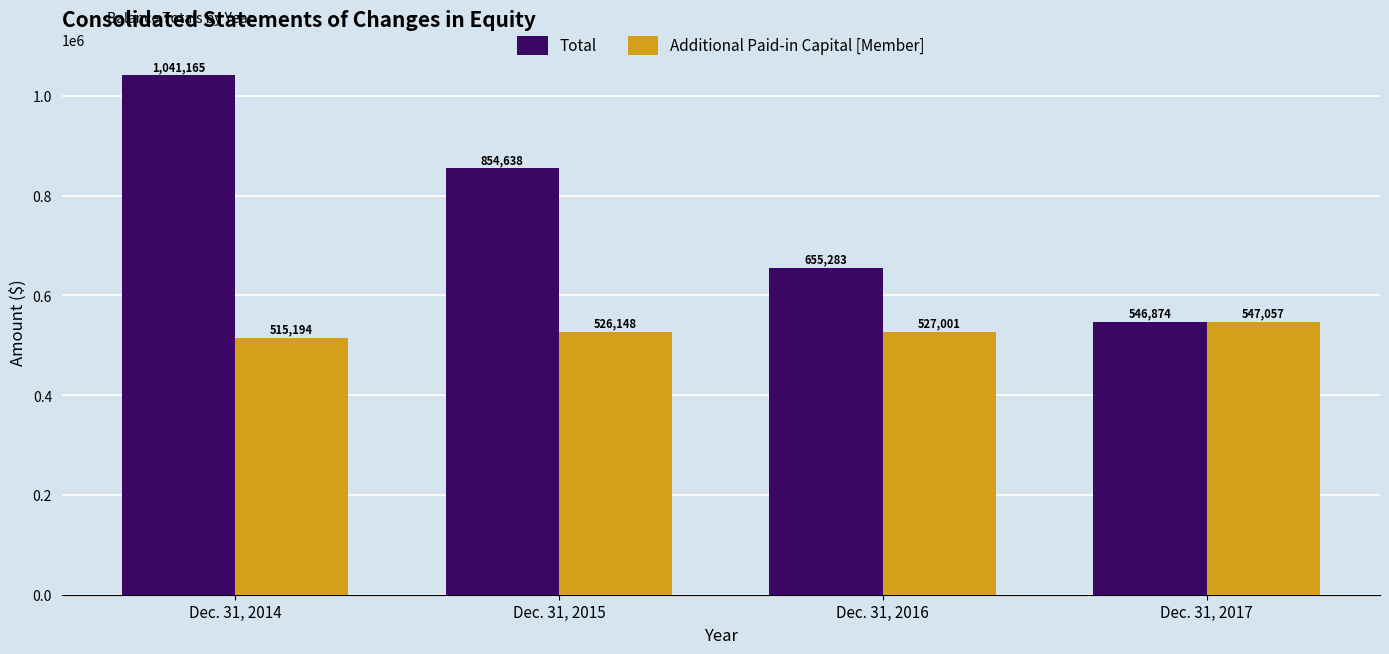

Reading left to right, extract all data points from this chart.

Total: 1041165	854638	655283	546874
Additional Paid-in Capital [Member]: 515194	526148	527001	547057